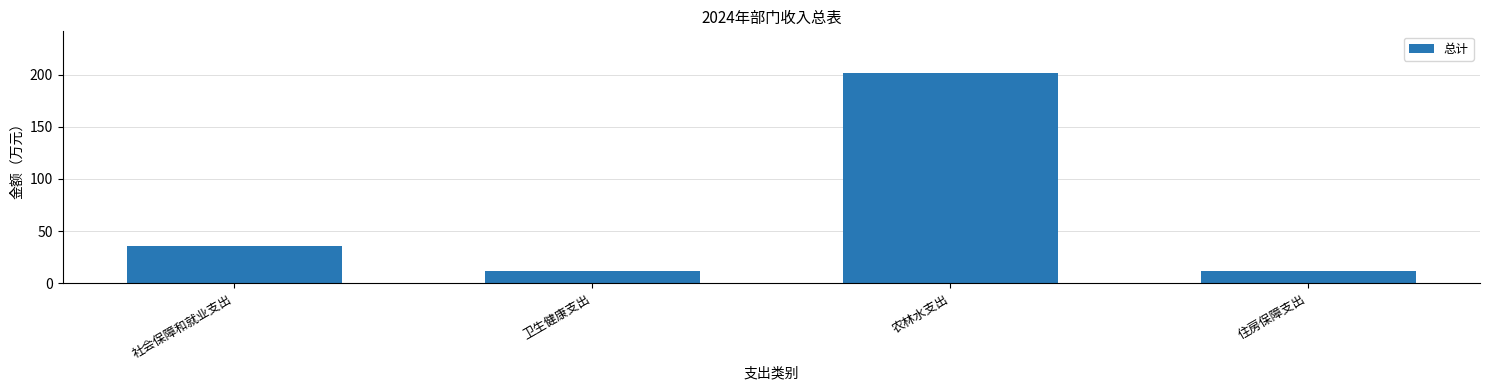

What is the greatest value displayed?

201.2